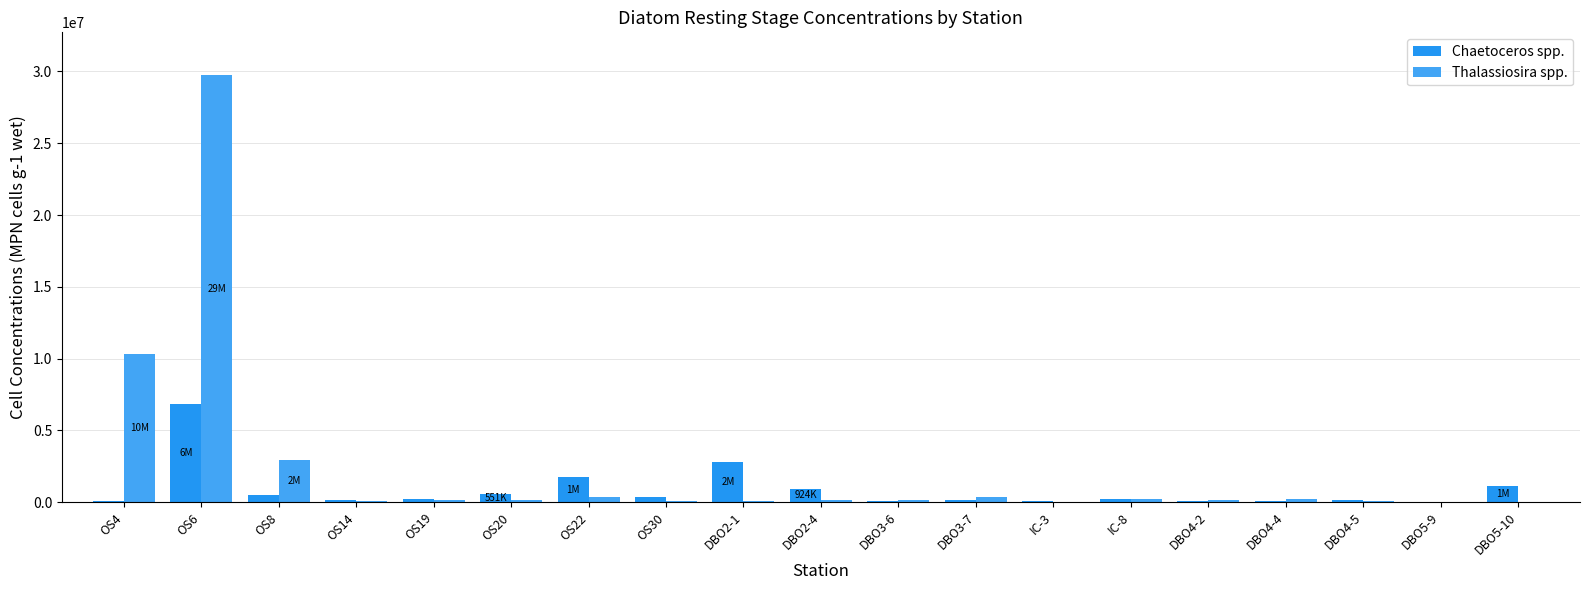

Reading right to left, what are all the values shown in this chart?

Chaetoceros spp.: DBO5-10=1106450	DBO5-9=11610	DBO4-5=164800	DBO4-4=101180	DBO4-2=80260	IC-8=250870	IC-3=70530	DBO3-7=152900	DBO3-6=49850	DBO2-4=924300	DBO2-1=2816680	OS30=355660	OS22=1717260	OS20=551000	OS19=183930	OS14=165210	OS8=474900	OS6=6819600	OS4=81080
Thalassiosira spp.: DBO5-10=23700	DBO5-9=1650	DBO4-5=51200	DBO4-4=186100	DBO4-2=113780	IC-8=205600	IC-3=2250	DBO3-7=336900	DBO3-6=130300	DBO2-4=182000	DBO2-1=96100	OS30=105100	OS22=347000	OS20=163000	OS19=129100	OS14=81700	OS8=2902300	OS6=29750000	OS4=10346000